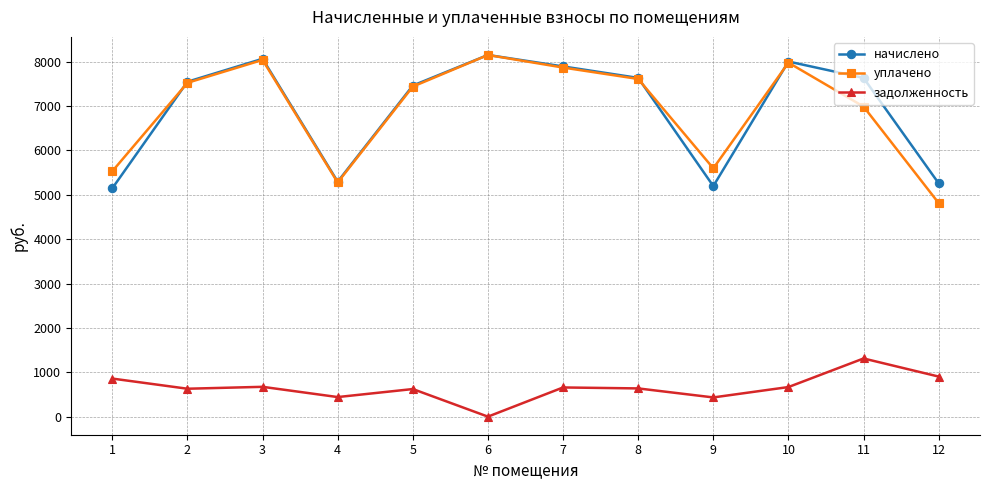

True or false: уплачено and начислено intersect in this chart.

True